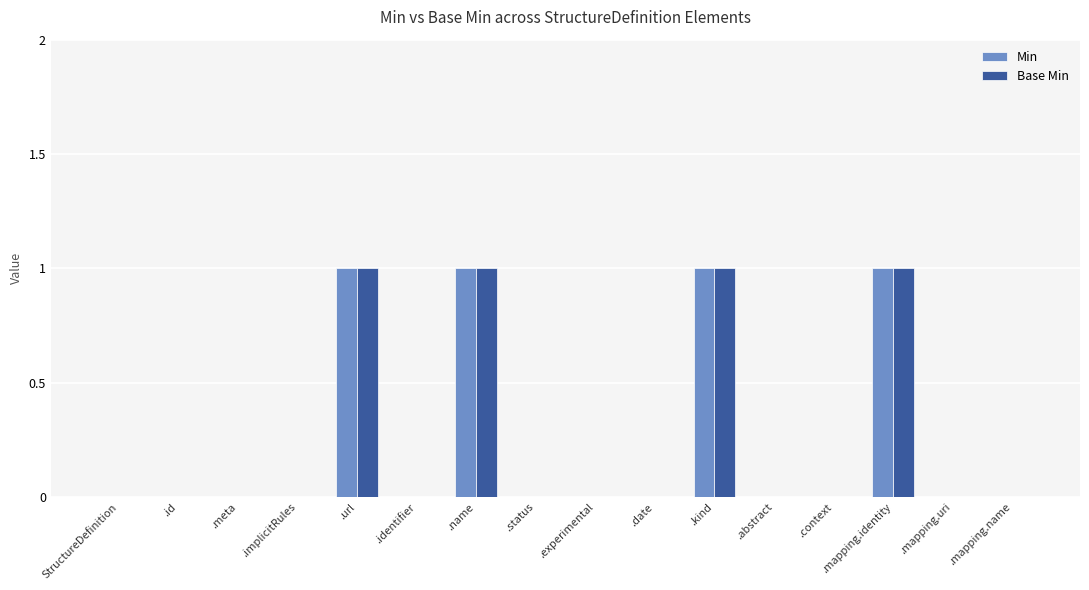

What is the sum of all Min values?

4